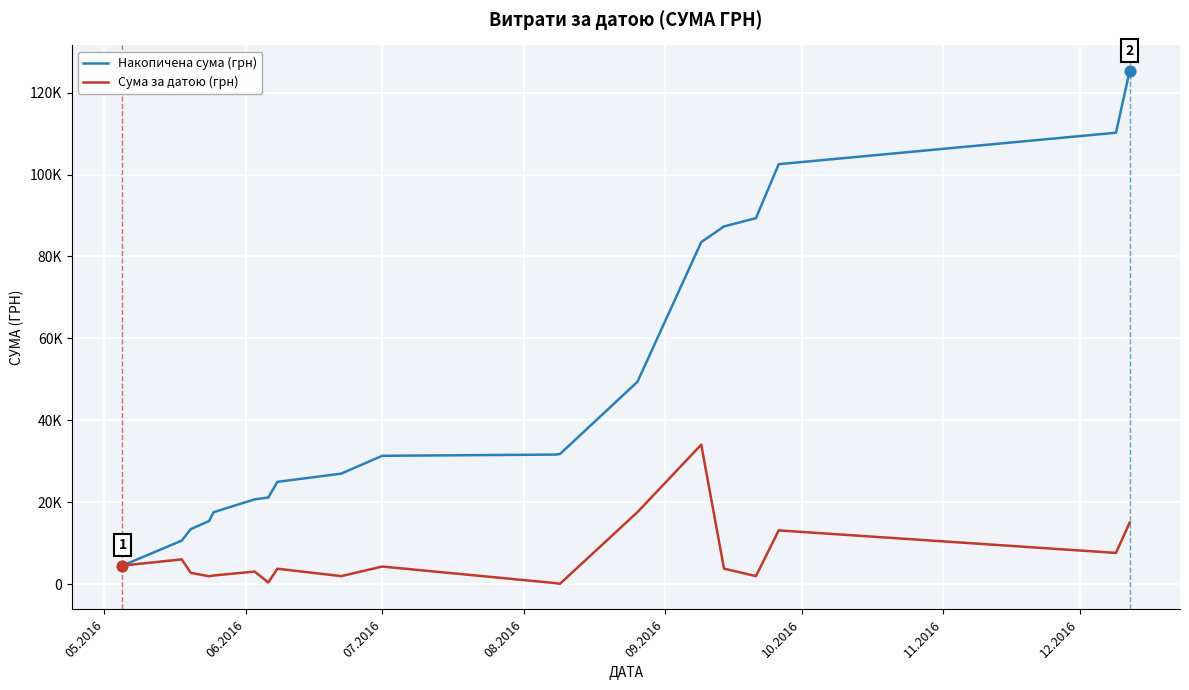

Which series has the largest total across all categories?

Накопичена сума (грн)